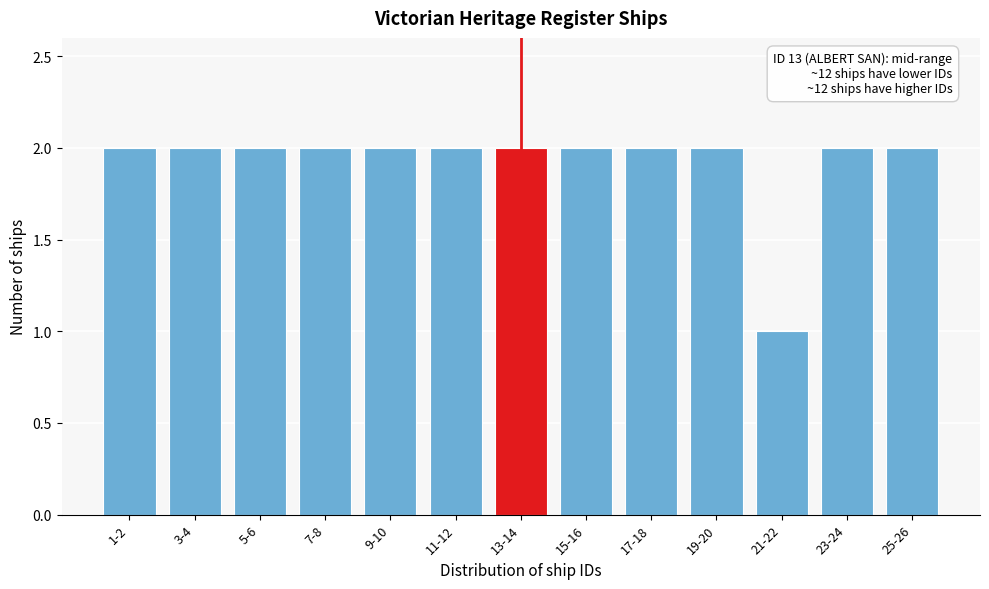

Reading right to left, what are all the values shown in this chart?

2	2	1	2	2	2	2	2	2	2	2	2	2